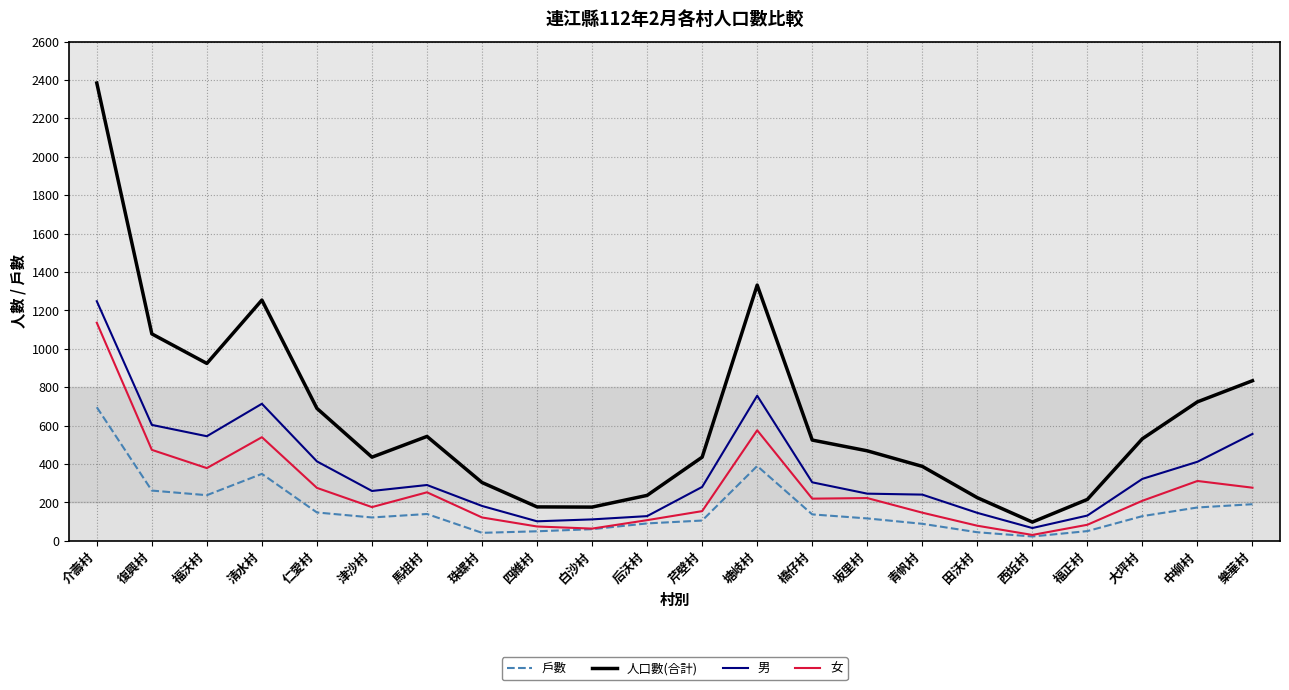

True or false: 男 and 人口數(合計) intersect in this chart.

False